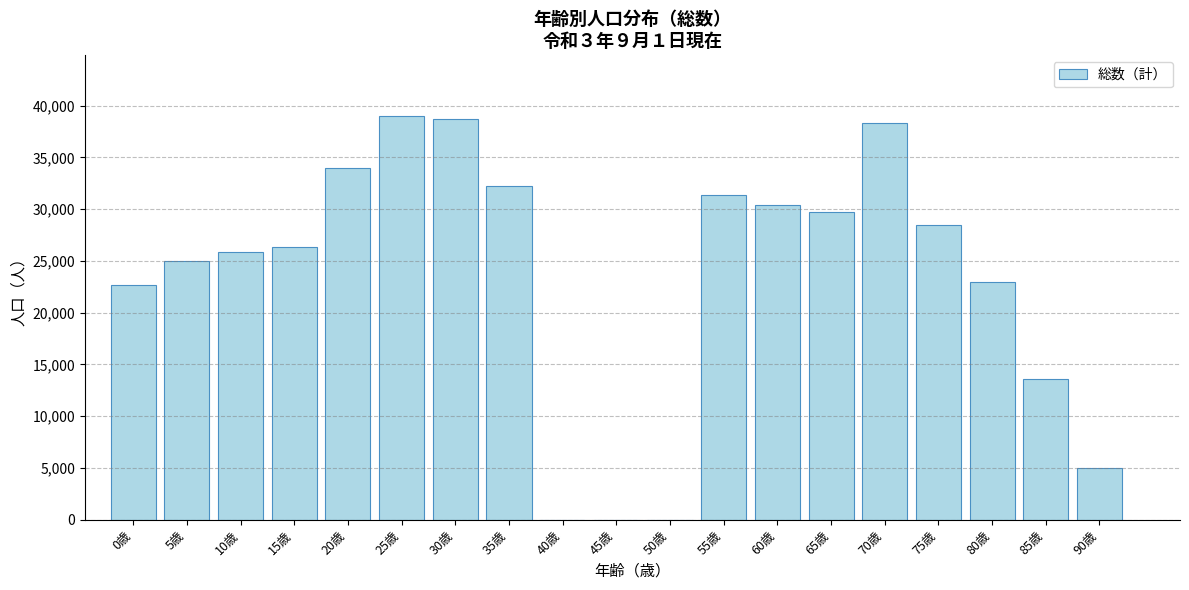

Reading left to right, list all the values displayed in this chart.

0歳=22672	5歳=24957	10歳=25872	15歳=26381	20歳=33949	25歳=38997	30歳=38702	35歳=32200	40歳=0	45歳=0	50歳=0	55歳=31378	60歳=30374	65歳=29719	70歳=38344	75歳=28449	80歳=22920	85歳=13595	90歳=4978